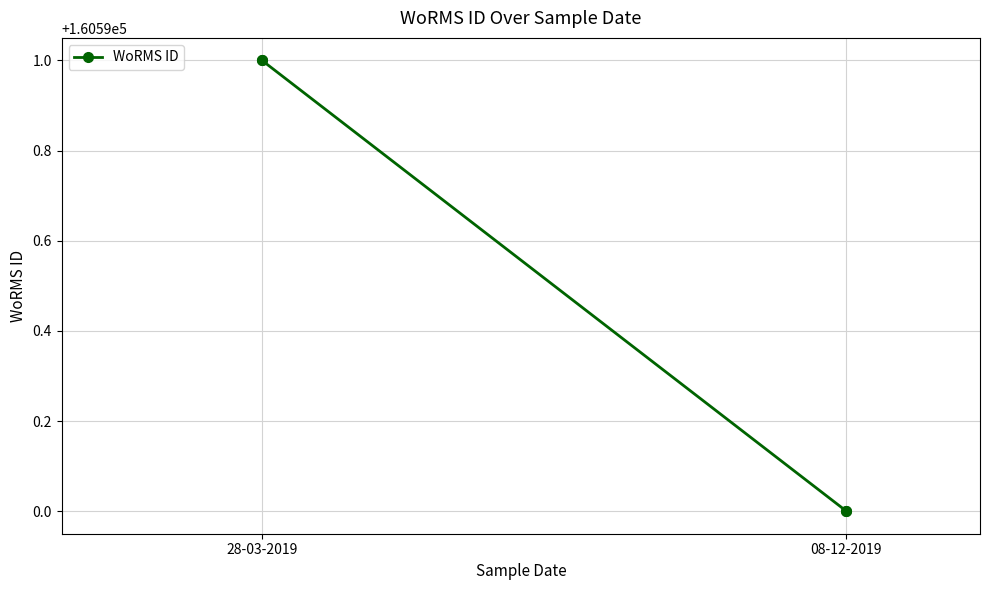

At which category does the chart reach its peak across all series?

28-03-2019